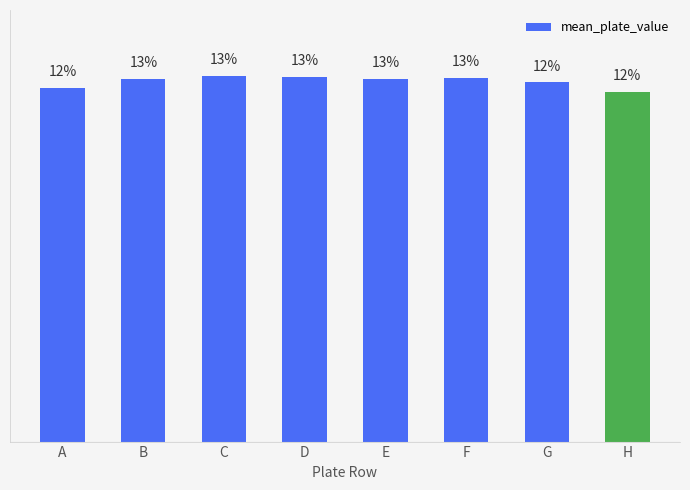

Rank the categories by value from highest to lowest.

C, D, F, B, E, G, A, H